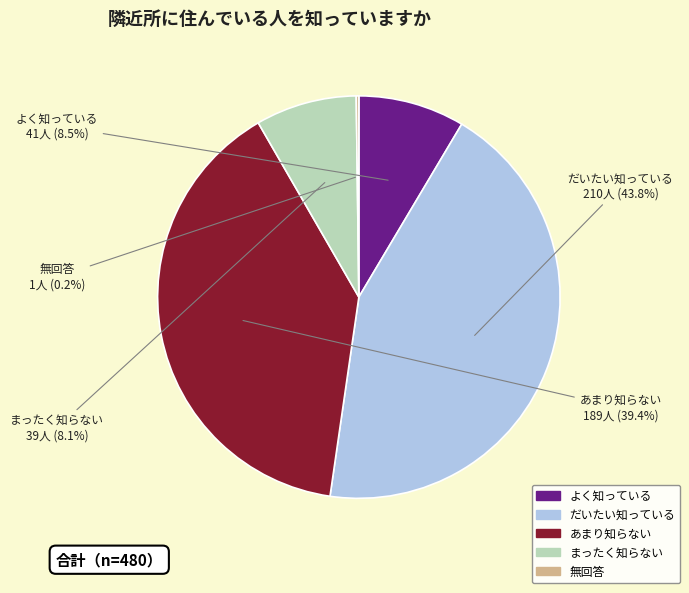

Does any single category account for the majority?

No